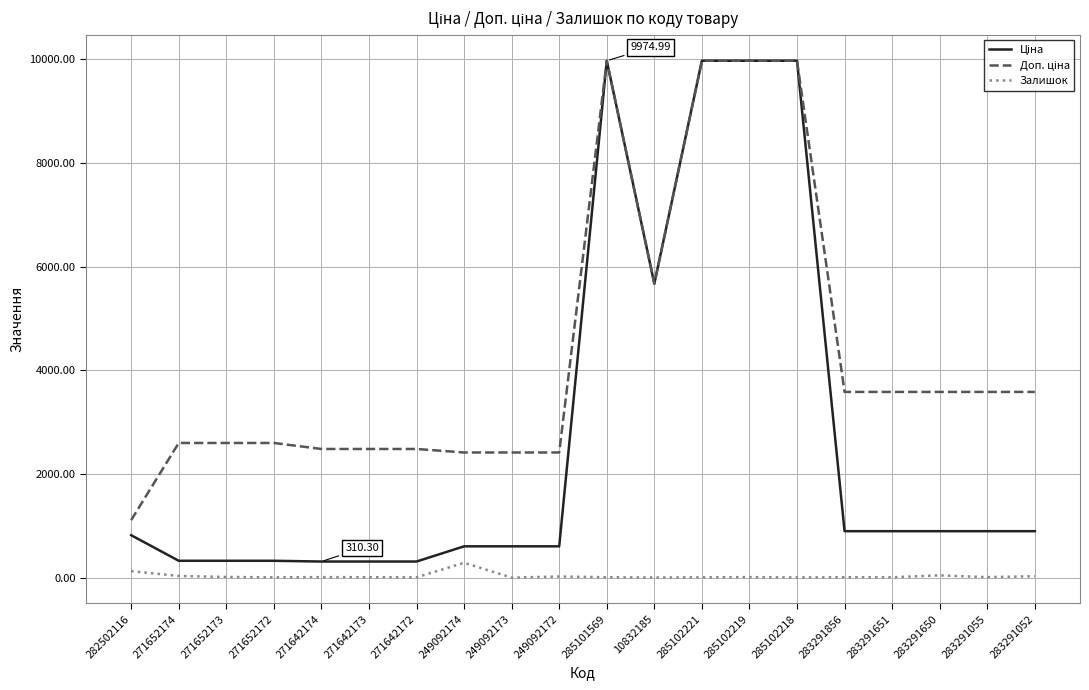

Is this an area chart (filled region under the line)?

No